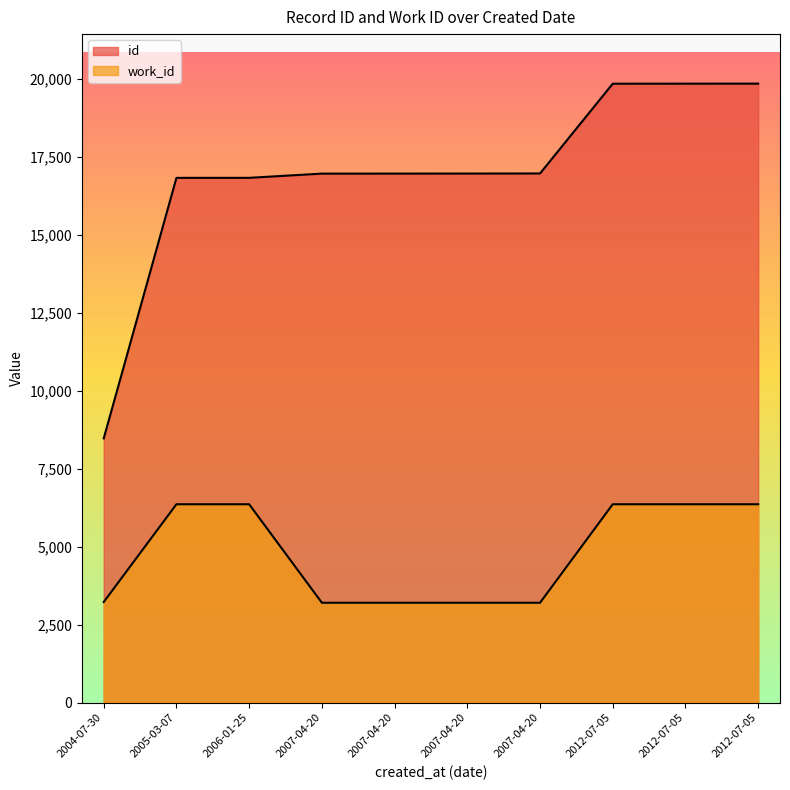

How many lines are shown in the chart?

2